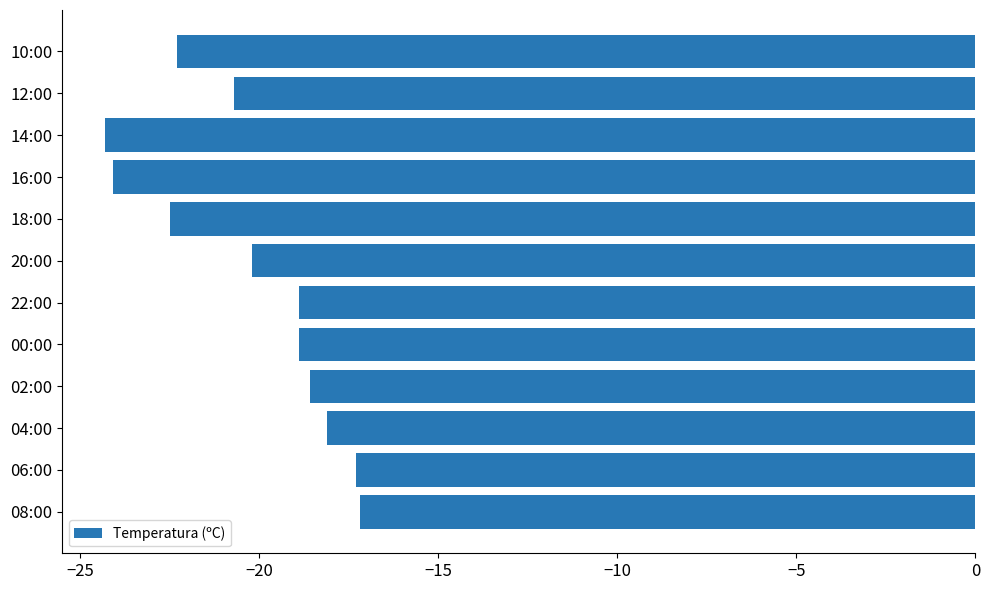

What is the maximum value shown in the chart?

-17.2